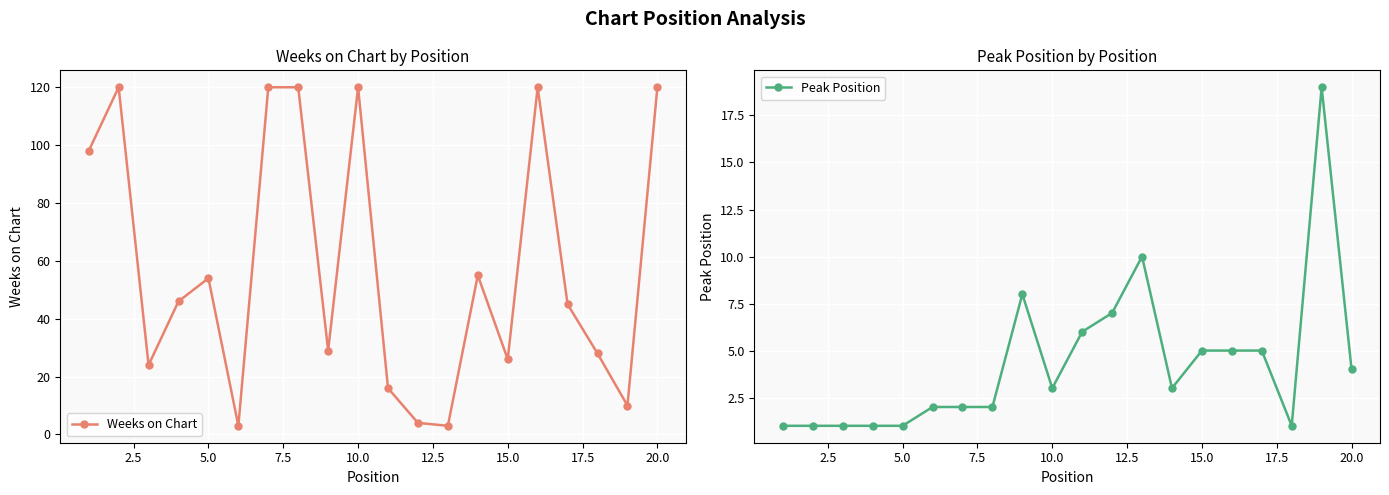

The value of Weeks on Chart at 10.0 is 120. True or false?

True